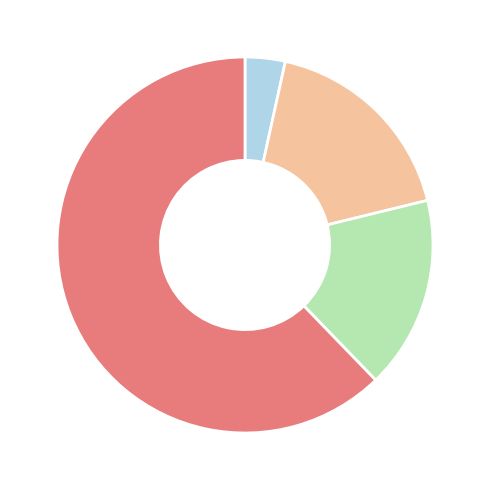

Is there any slice that represents more than half of the pie?

Yes